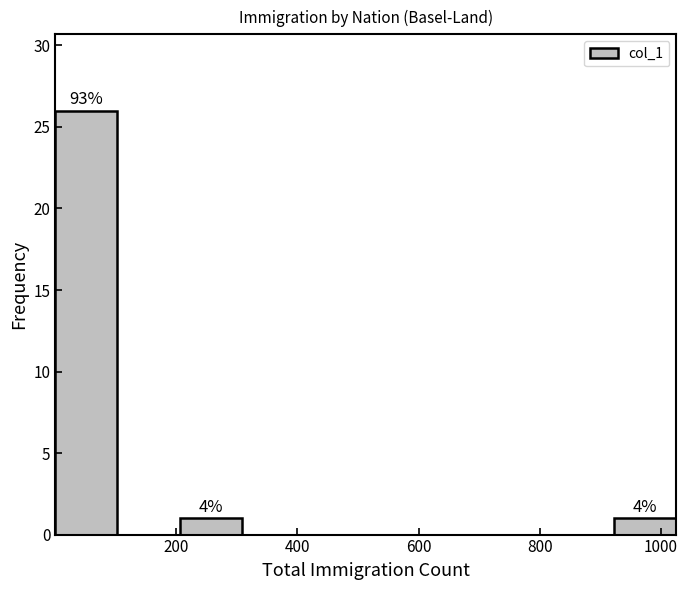

Which range on the x-axis has the tallest bar?

0 to 100